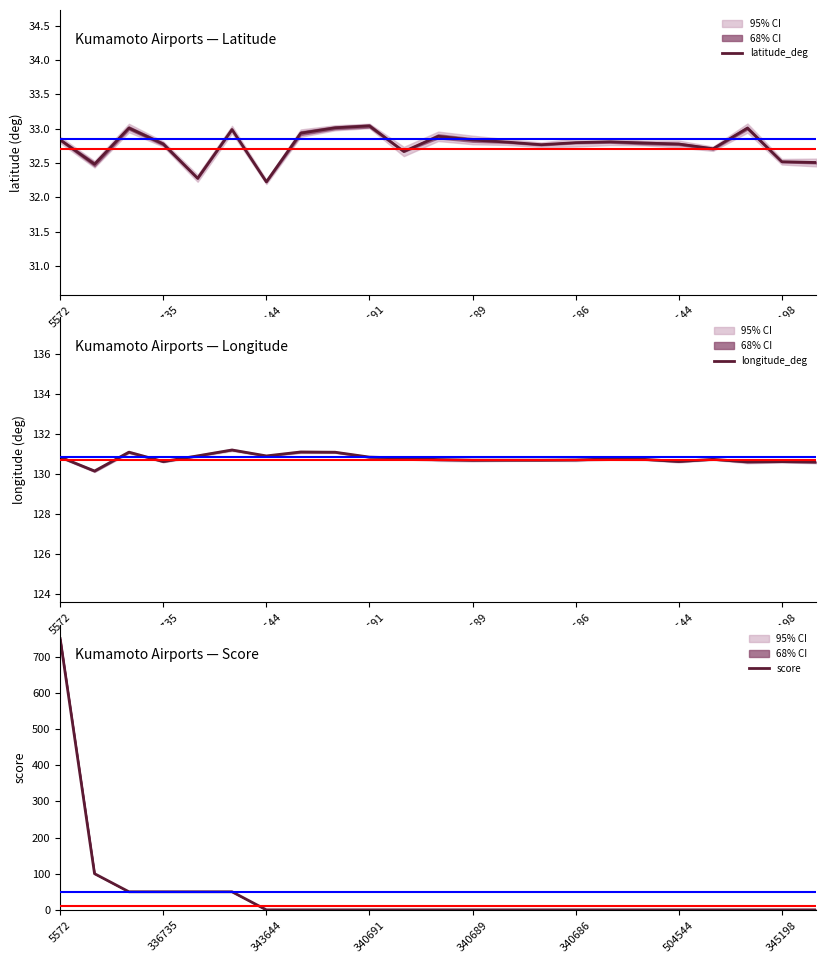

Which series has the largest total across all categories?

longitude_deg